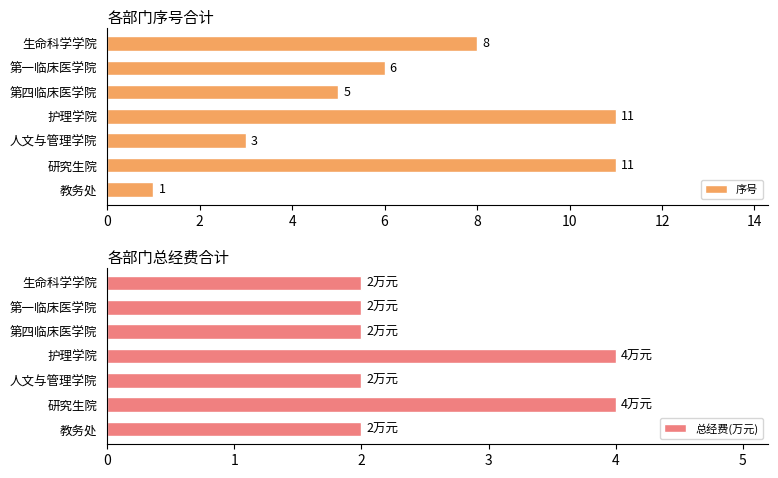

How many values in the 序号 series exceed 6?

3